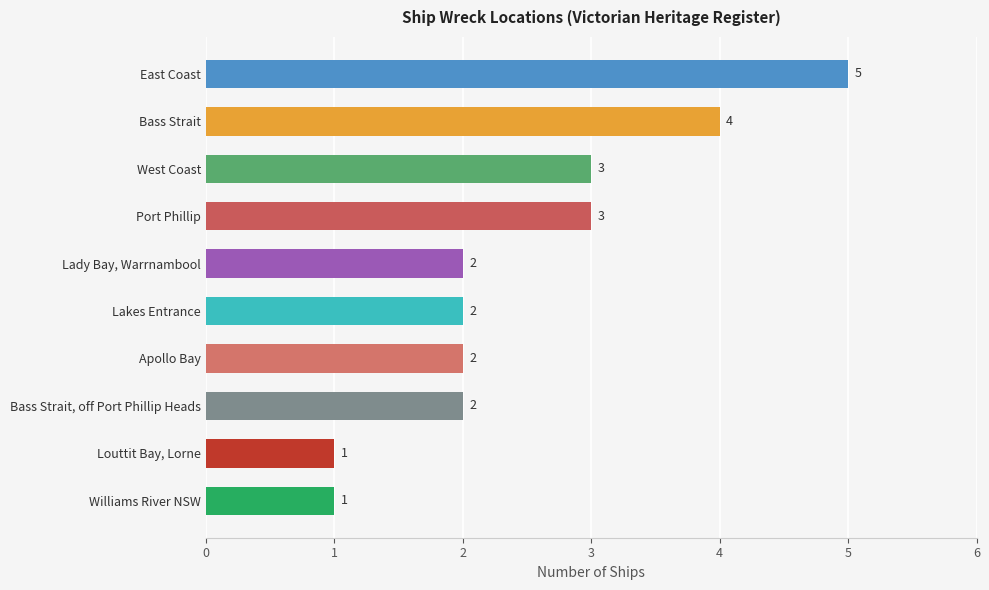

What is the difference between the maximum and minimum values?

4